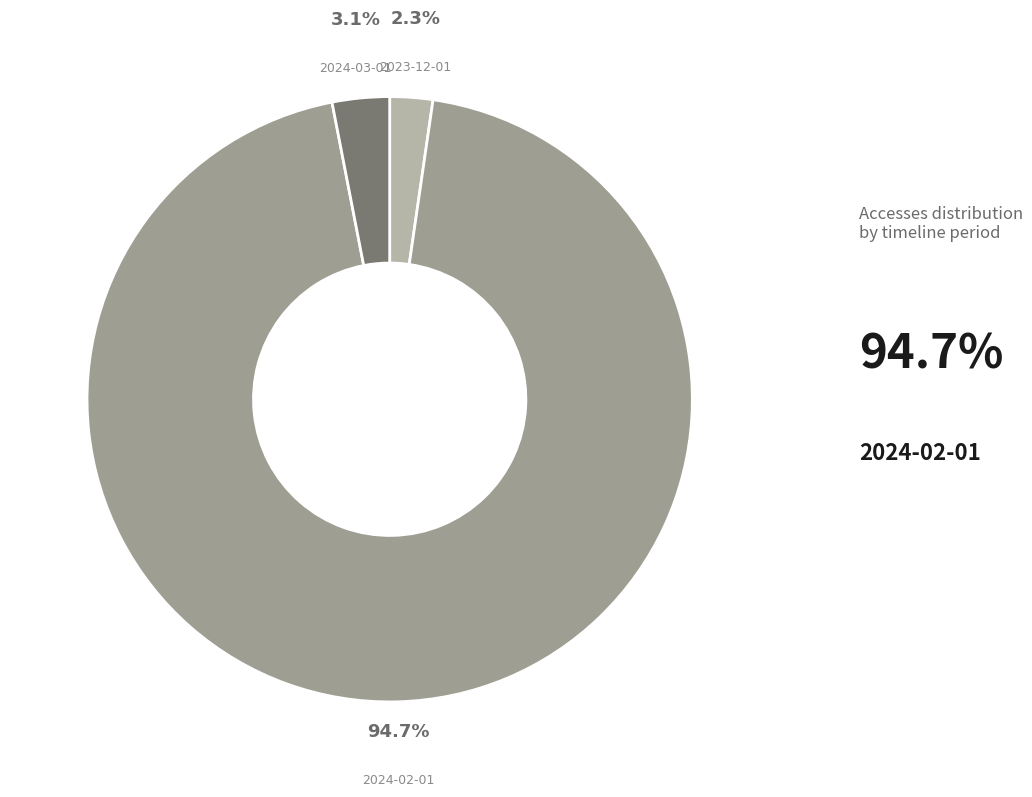

Combined, what portion of the pie is 2024-03-01 and 2024-02-01?

97.7%